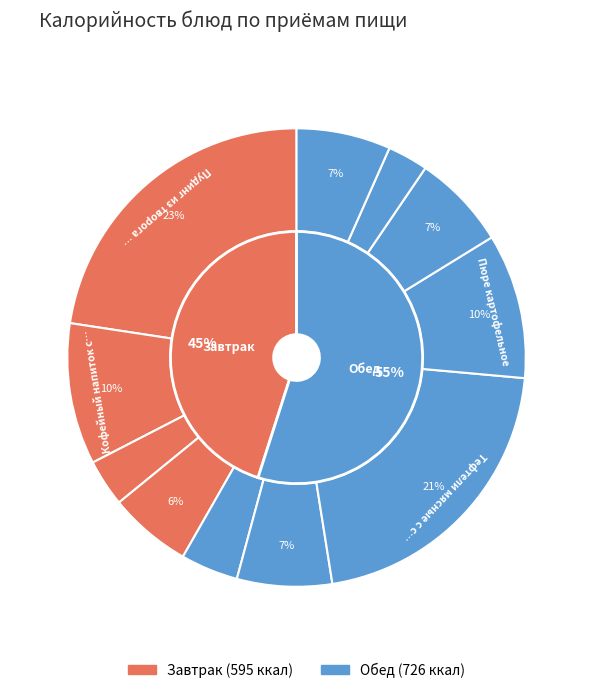

To the nearest percent, what percentage of the pie is Хлеб пшеничный?

7%